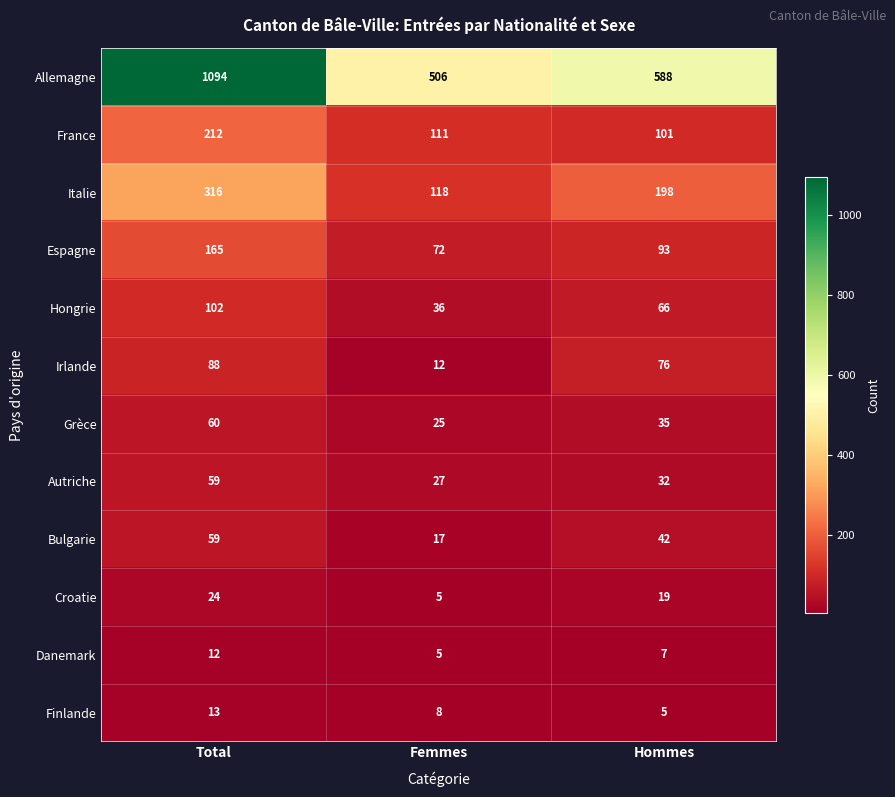

What is the greatest value displayed?

1094